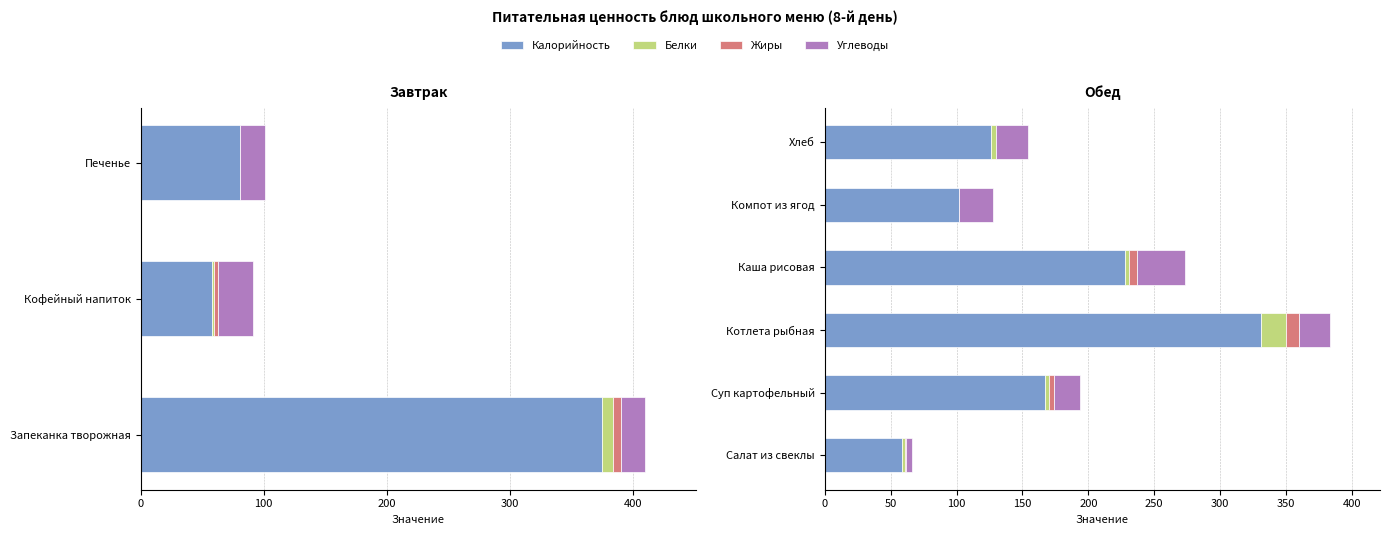

Is the value of Жиры at Салат из свеклы greater than the value of Калорийность at Салат из свеклы?

No